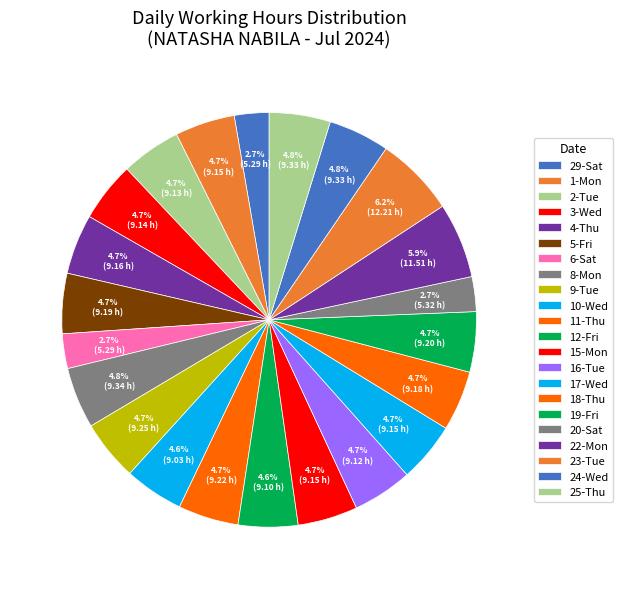

What is the total percentage of 9-Tue and 29-Sat?

7.4%